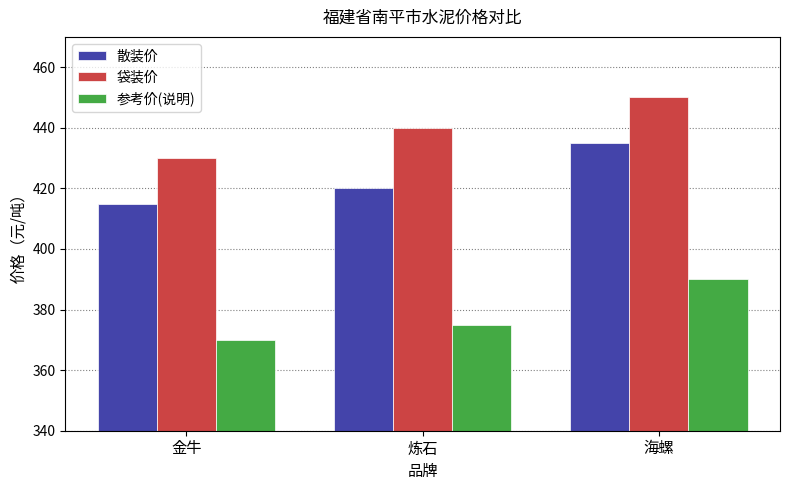

Rank the series at 金牛 from lowest to highest value.

参考价(说明), 散装价, 袋装价